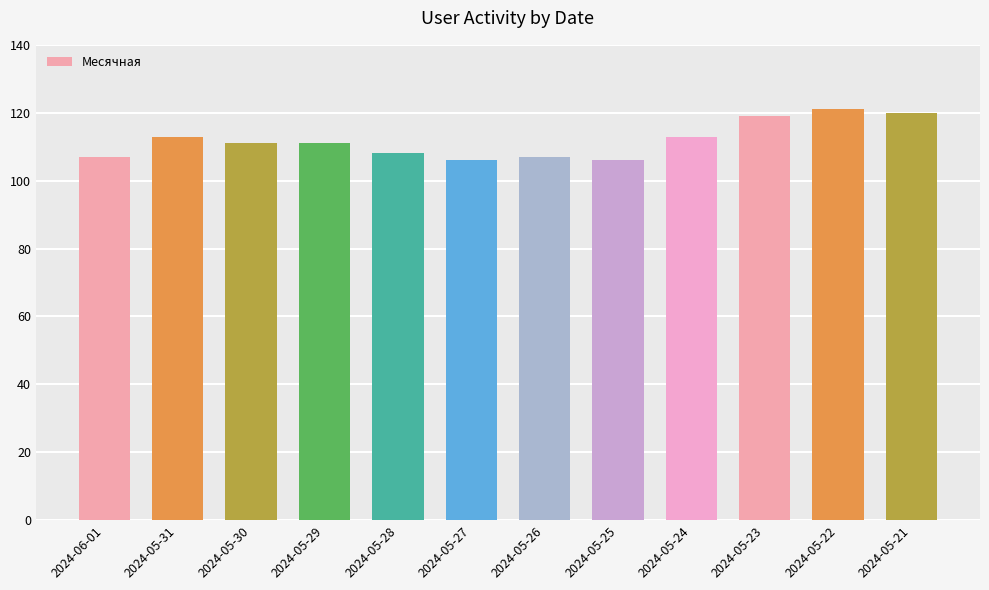

What position from the right is 2024-05-23?

3